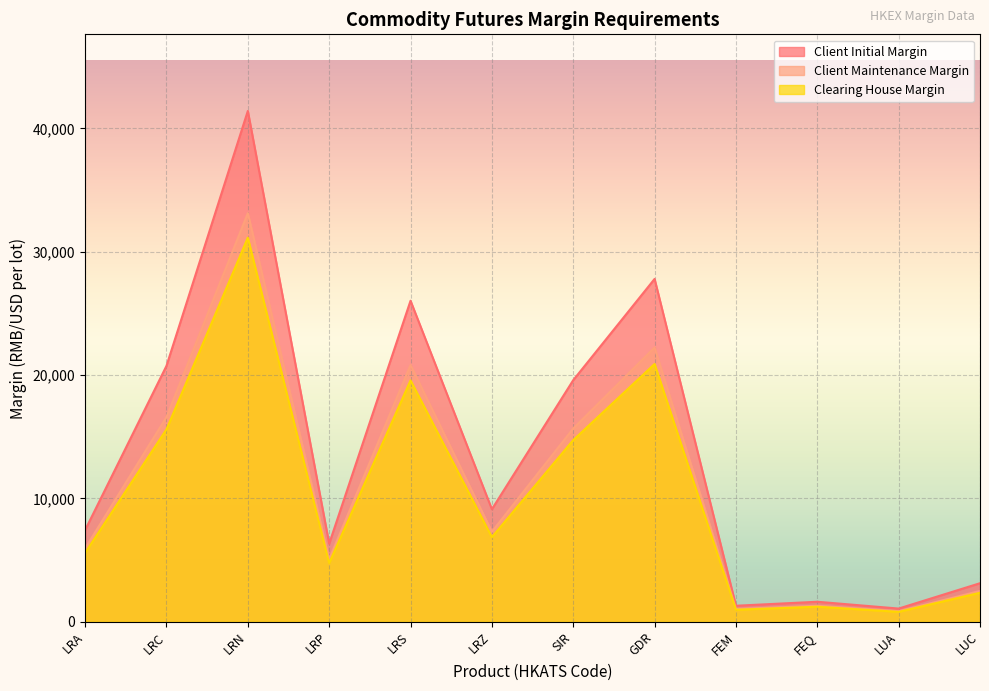

What is the value of the Clearing House Margin point at the 6th from the left?

6860